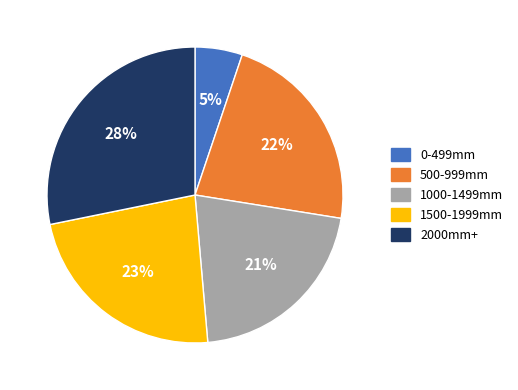

To the nearest percent, what is the difference between the largest and smallest slice percentages?

23%